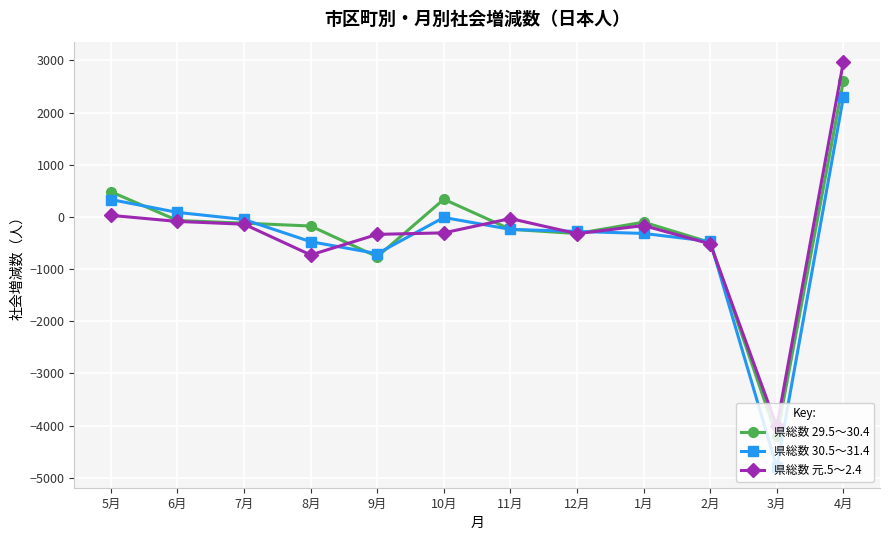

Which series has the widest spread of values?

県総数 30.5～31.4